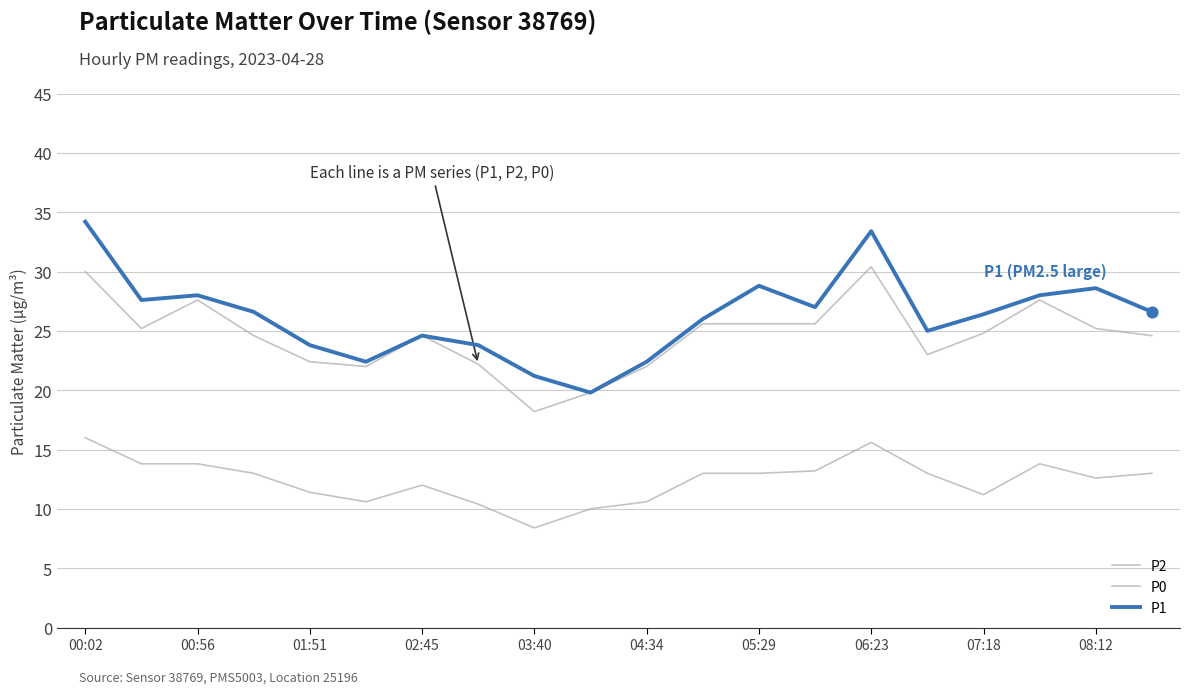

How many lines are shown in the chart?

3